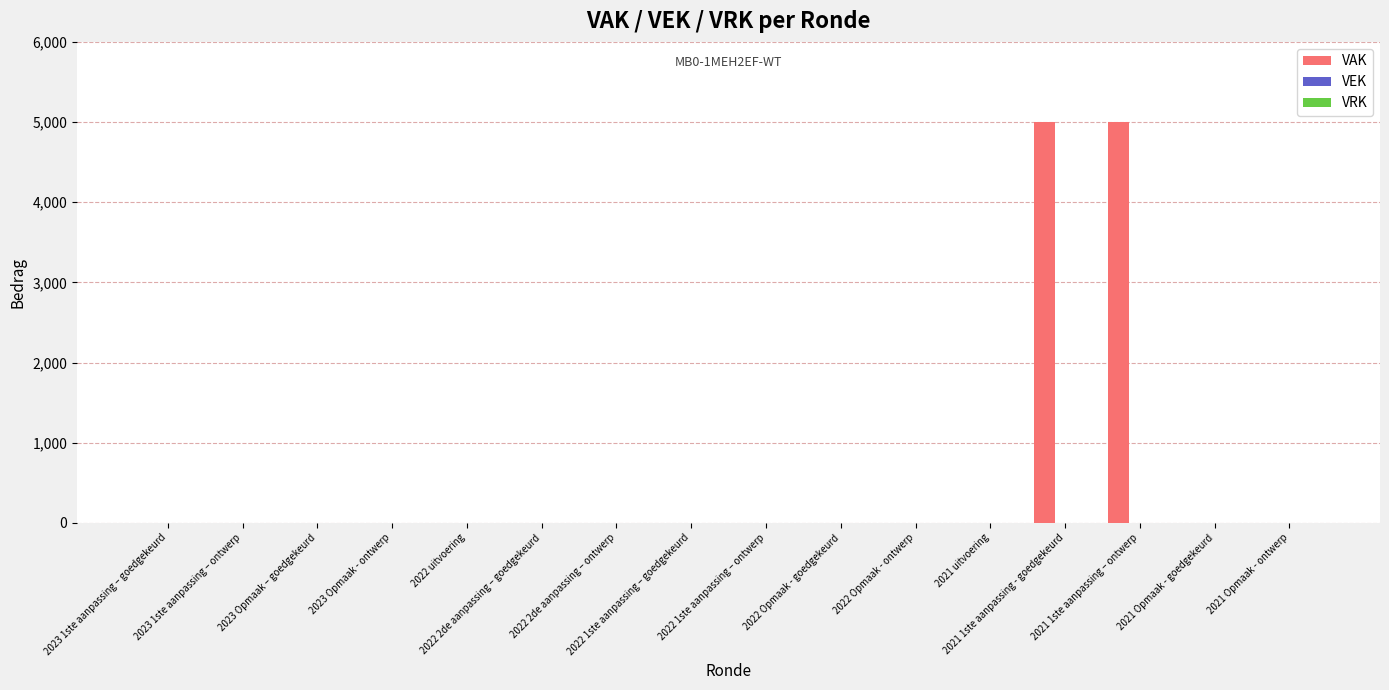

What is the maximum value shown in the chart?

5000